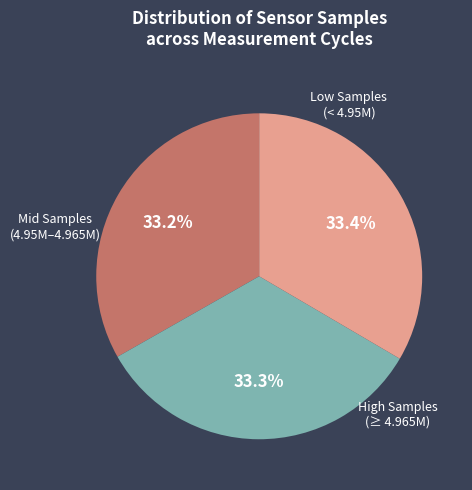

Count the number of slices in the pie.

3